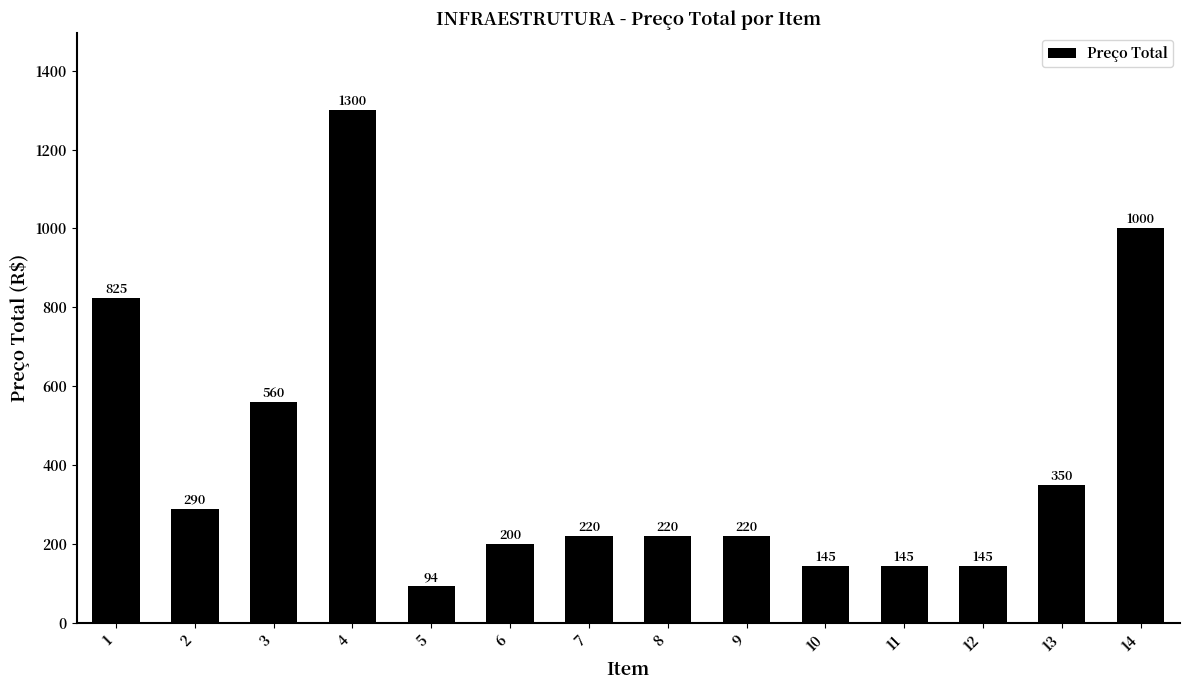

At which category does the chart reach its minimum across all series?

5